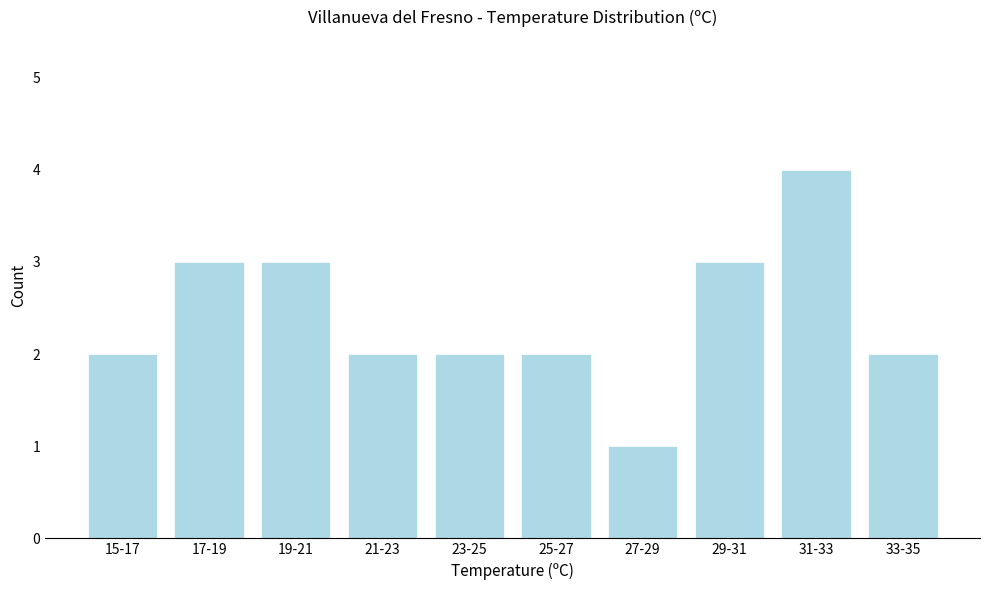

Reading right to left, extract all data points from this chart.

2	4	3	1	2	2	2	3	3	2